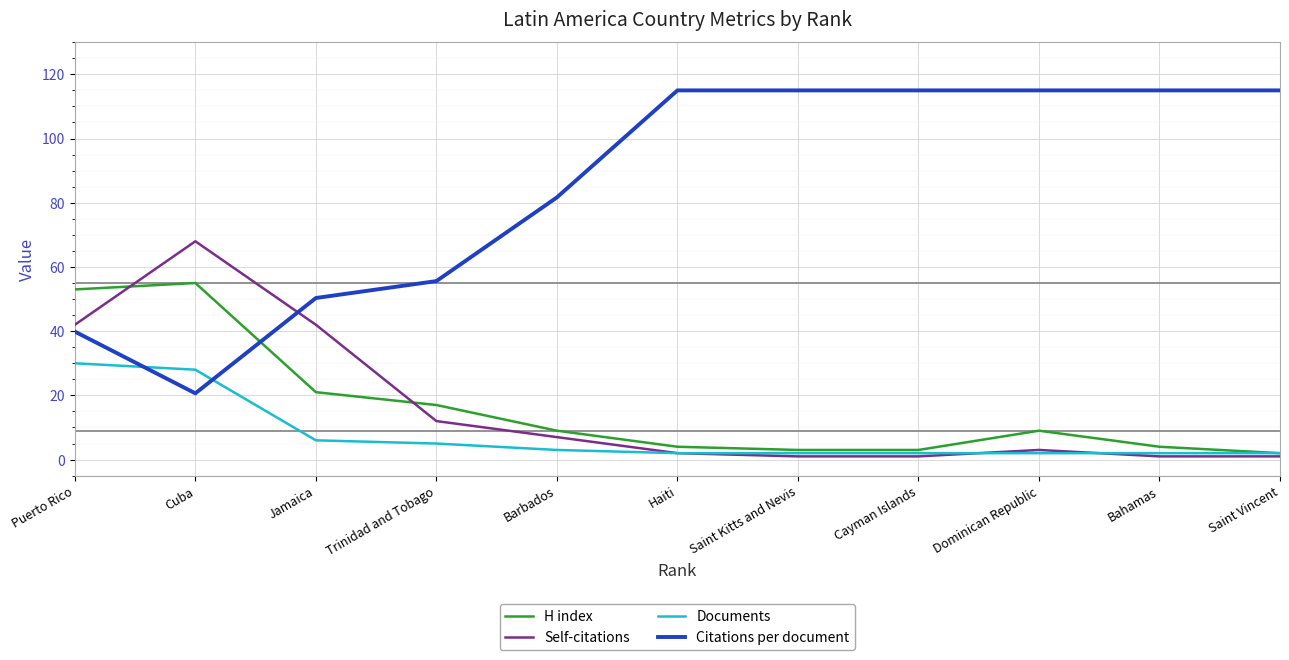

What is the total value across all series at Dominican Republic?

129.0